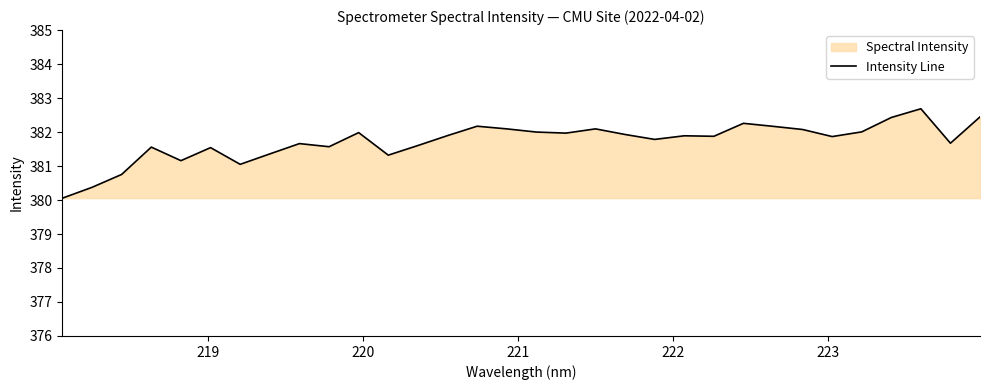

What is the minimum value shown in the chart?

380.1